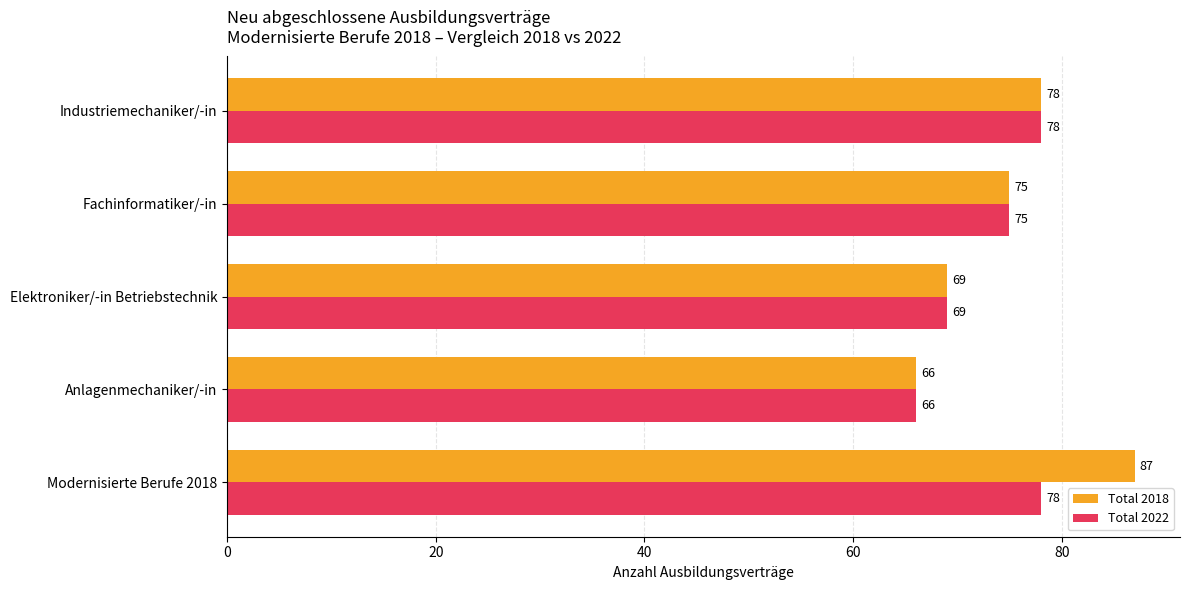

How many series are shown in this chart?

2